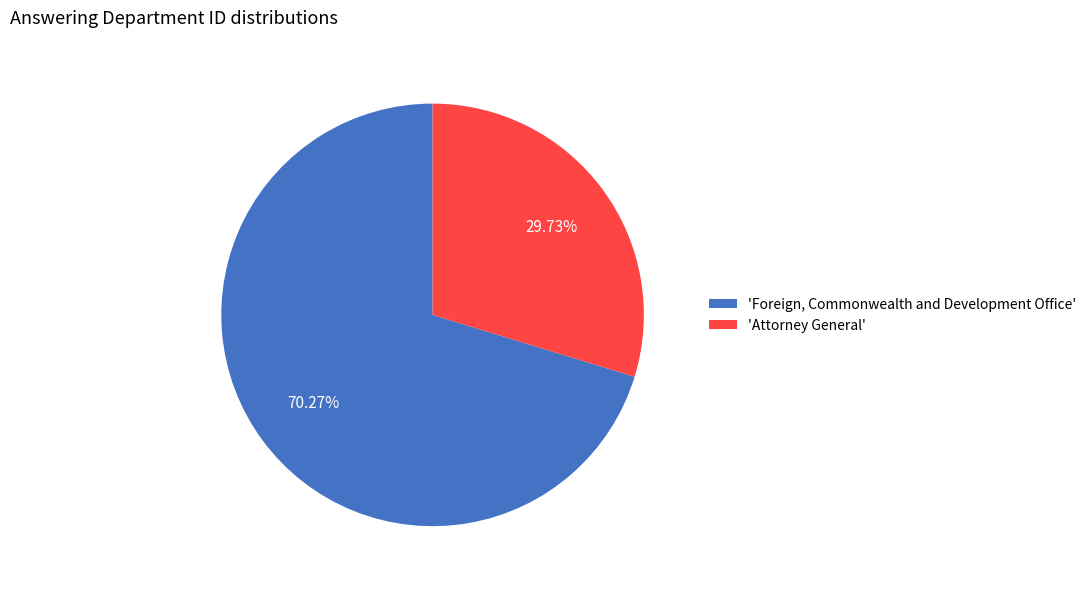

What is the ratio of the value at 'Foreign, Commonwealth and Development Office' to the value at 'Attorney General'?

2.4